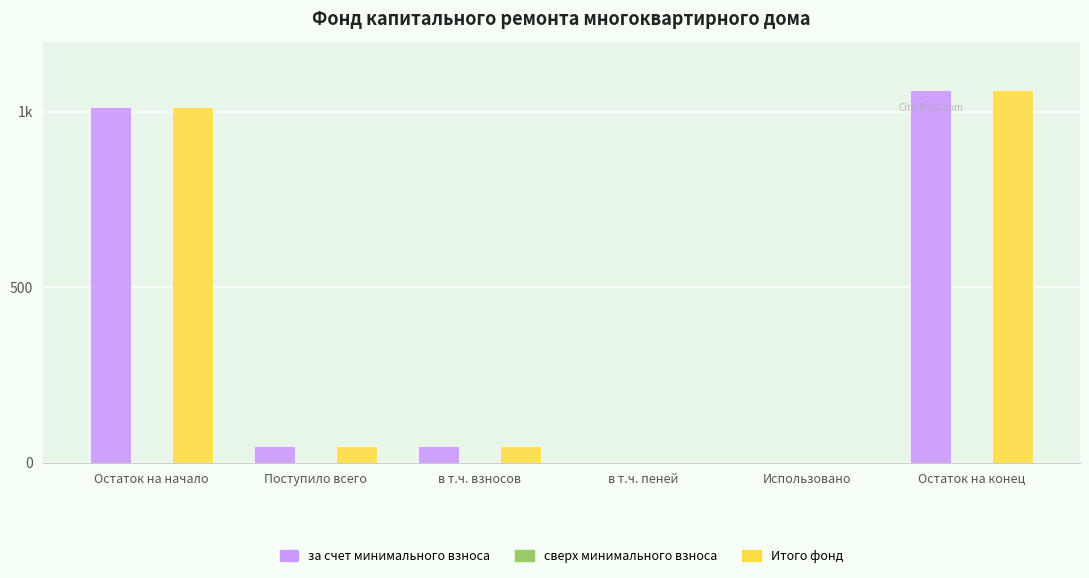

List the labels in order of Итого фонд value, largest first.

Остаток на конец, Остаток на начало, Поступило всего, в т.ч. взносов, в т.ч. пеней, Использовано